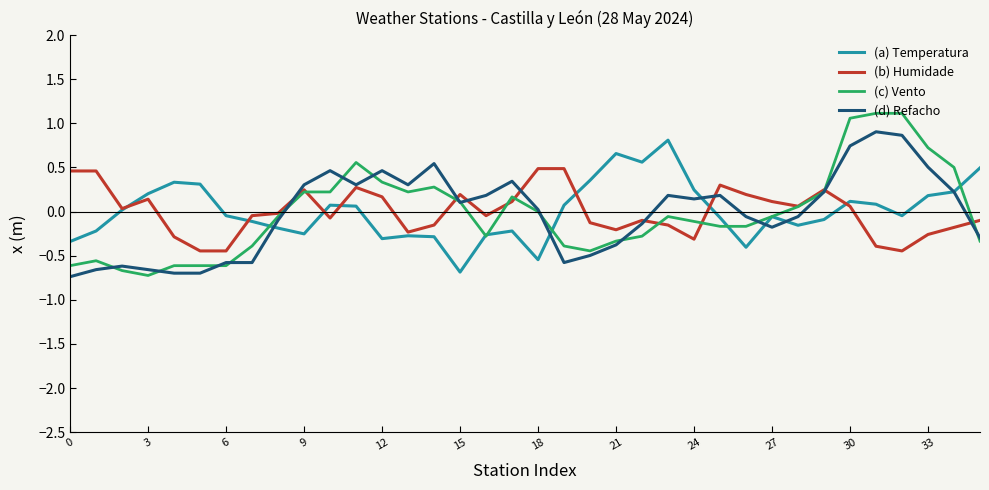

What are all the series names shown in the legend?

(a) Temperatura, (b) Humidade, (c) Vento, (d) Refacho